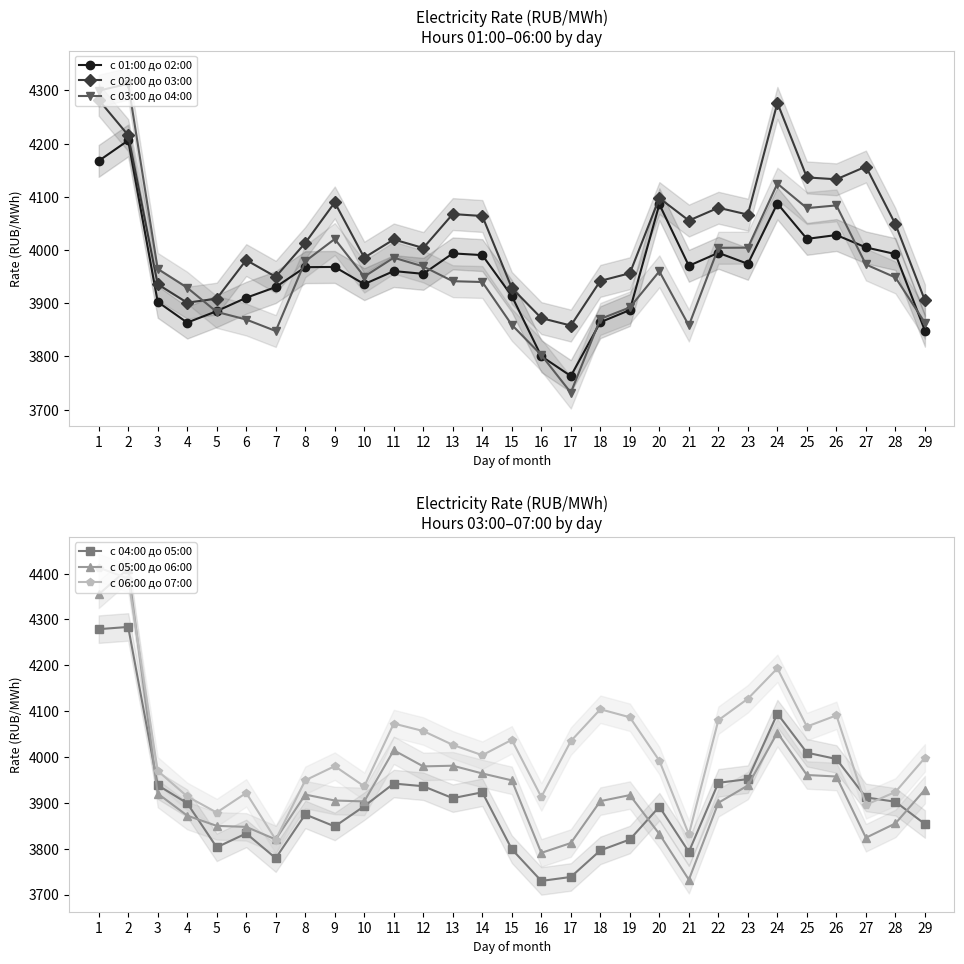

What is the spread (max minus min) of values at 25?

175.9